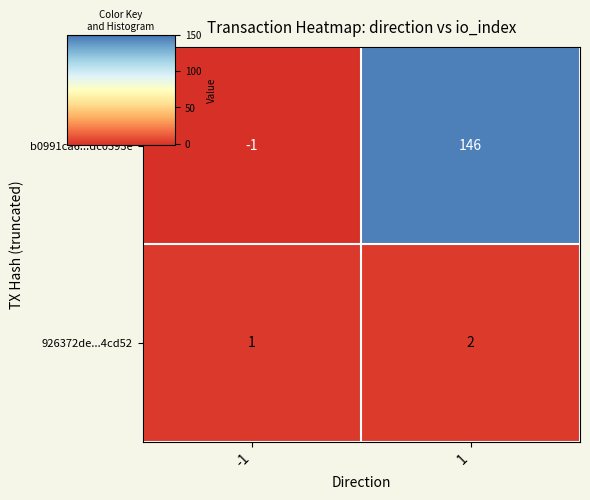

What is the total value across all series at 1?

148